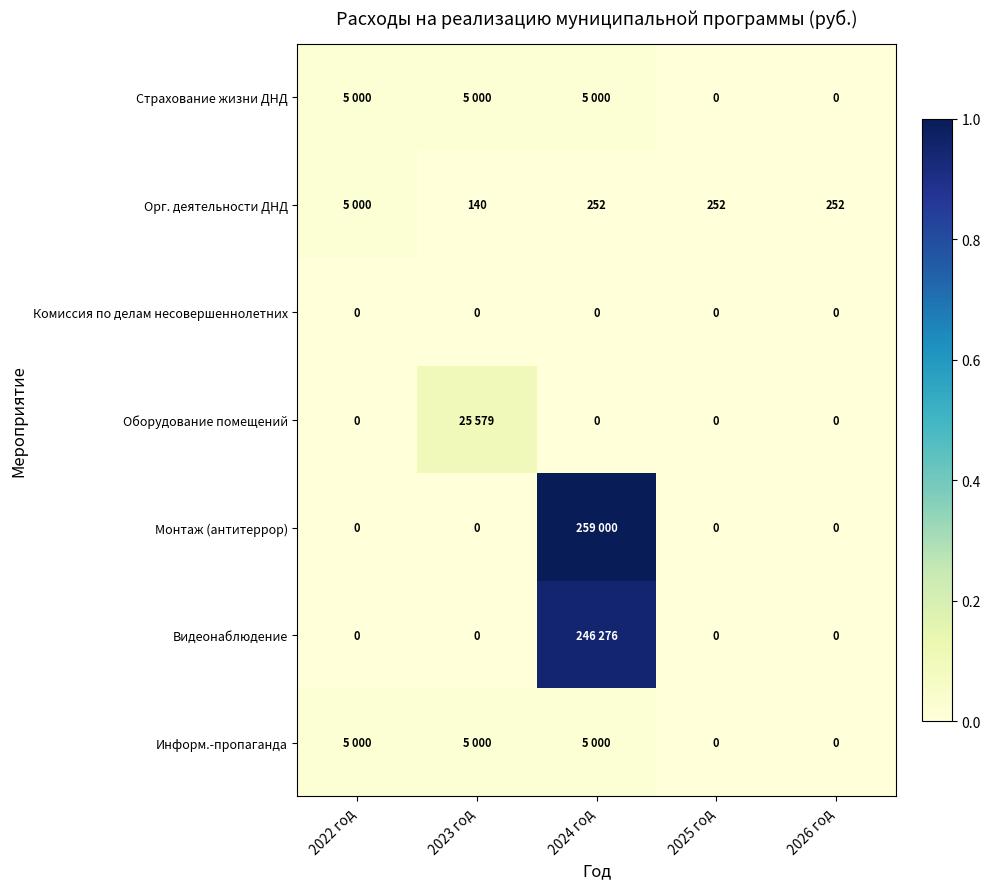

Which category has the lowest value in the Информ.-пропаганда series?

2025 год